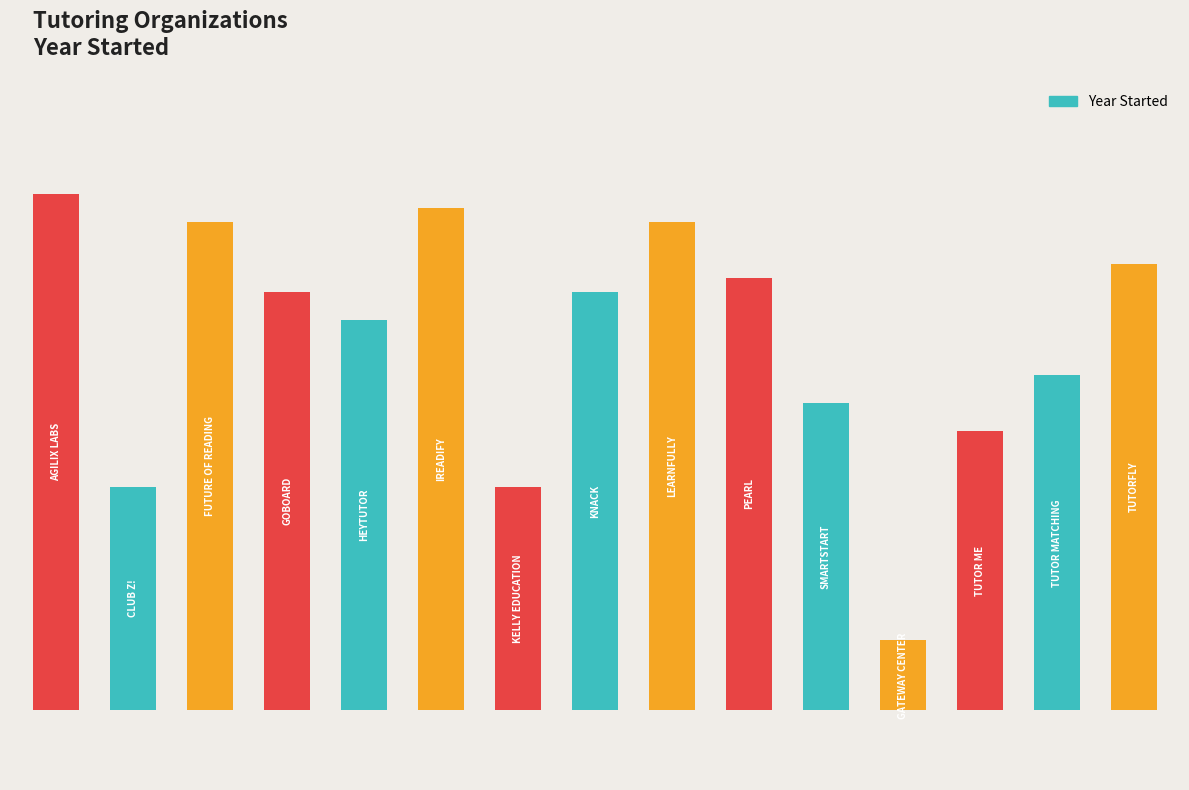

What is the change in value from 4 to 6?

-12